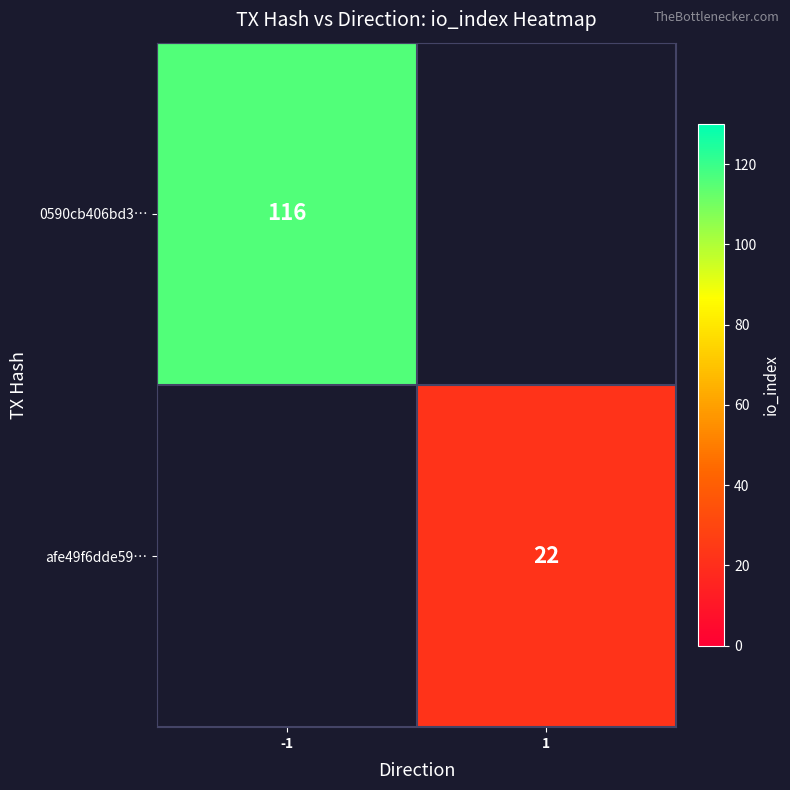

The value of afe49f6dde59… at 1 is 22. True or false?

True